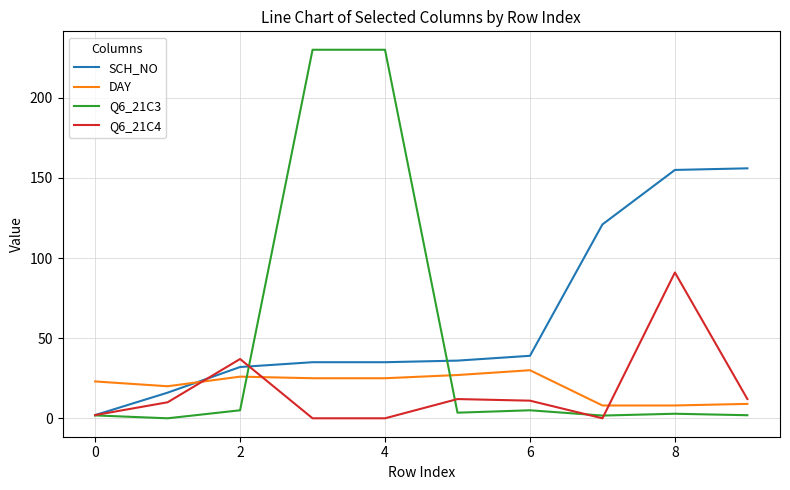

What is the highest value of the Q6_21C4 series?

91.0